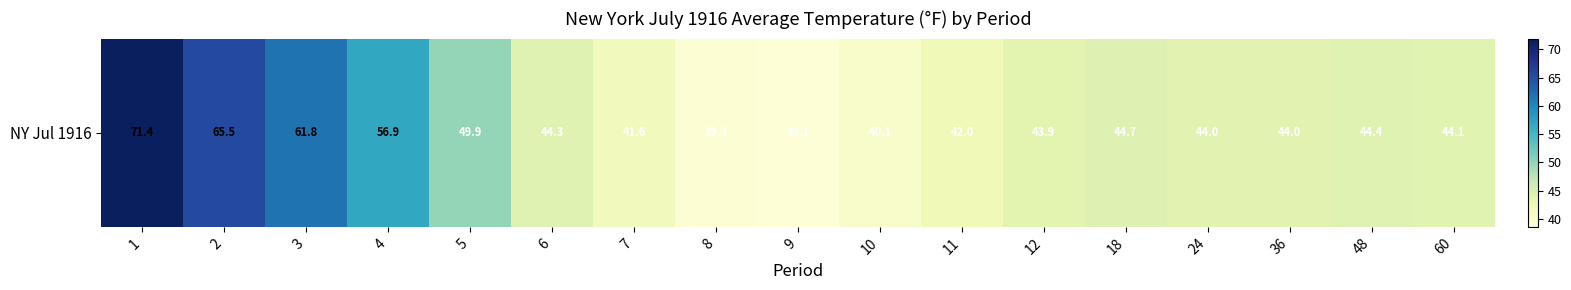

What is the change in value from 8 to 36?

+4.7